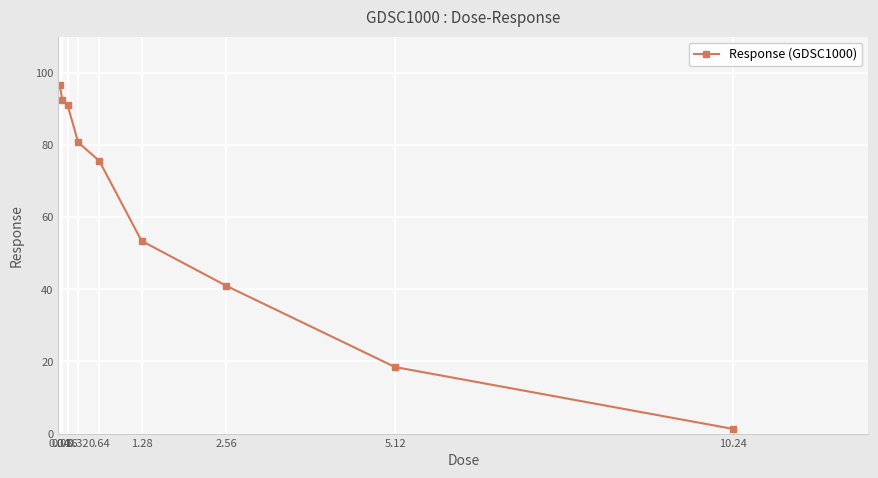

What is the difference between the maximum and minimum values?

95.2